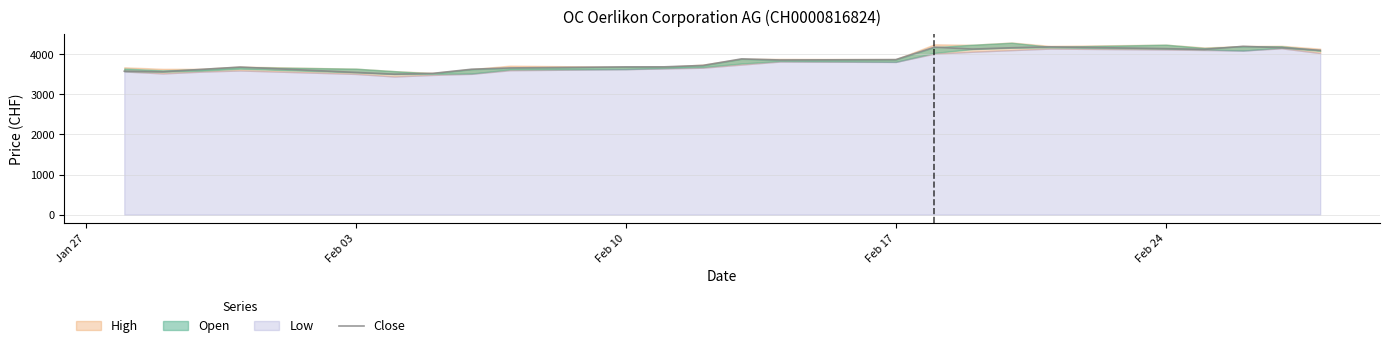

What is the maximum value shown in the chart?

4196